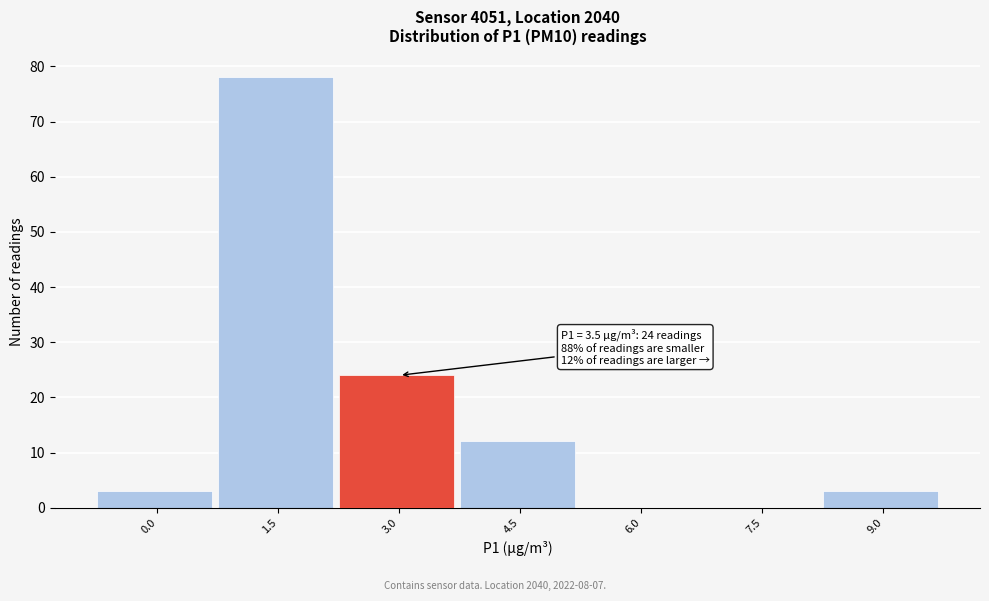

Reading right to left, transcribe all the data shown in this chart.

9.0=3	7.5=0	6.0=0	4.5=12	3.0=24	1.5=78	0.0=3